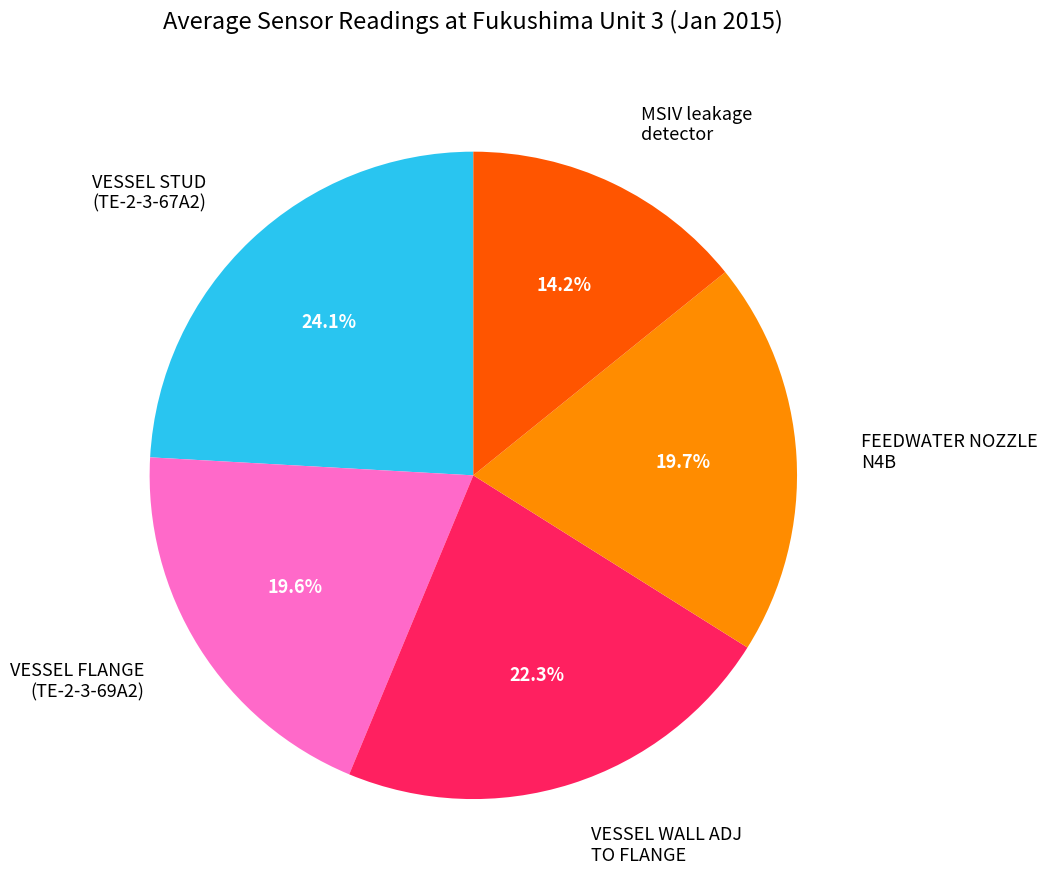

To the nearest percent, what is the average slice percentage?

20%